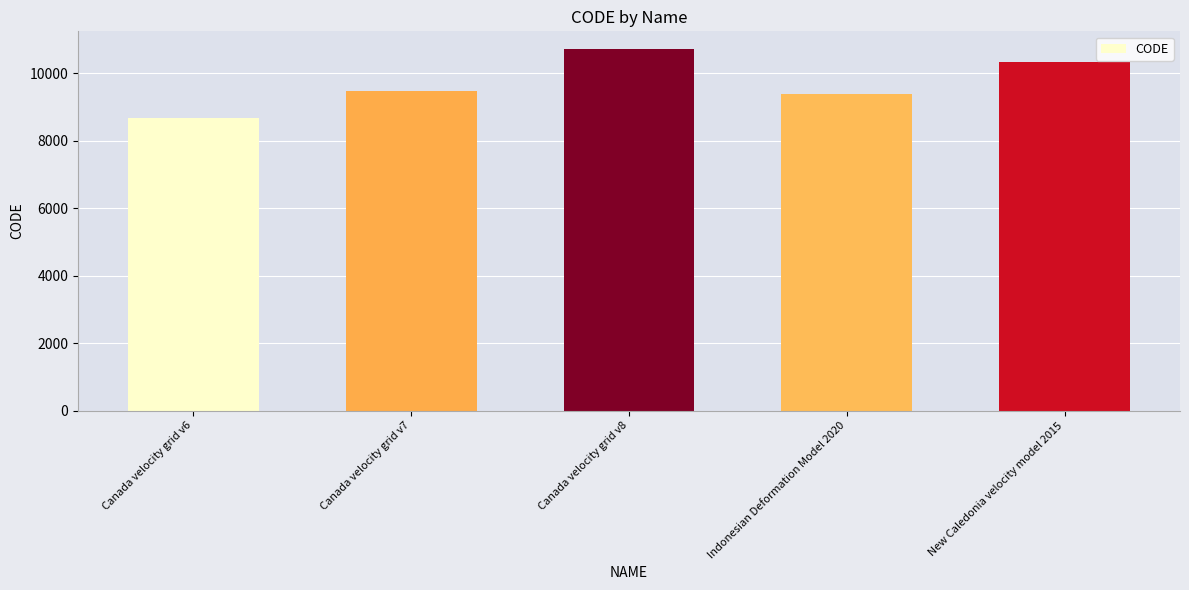

What is the ratio of the value at New Caledonia velocity model 2015 to the value at Indonesian Deformation Model 2020?

1.1